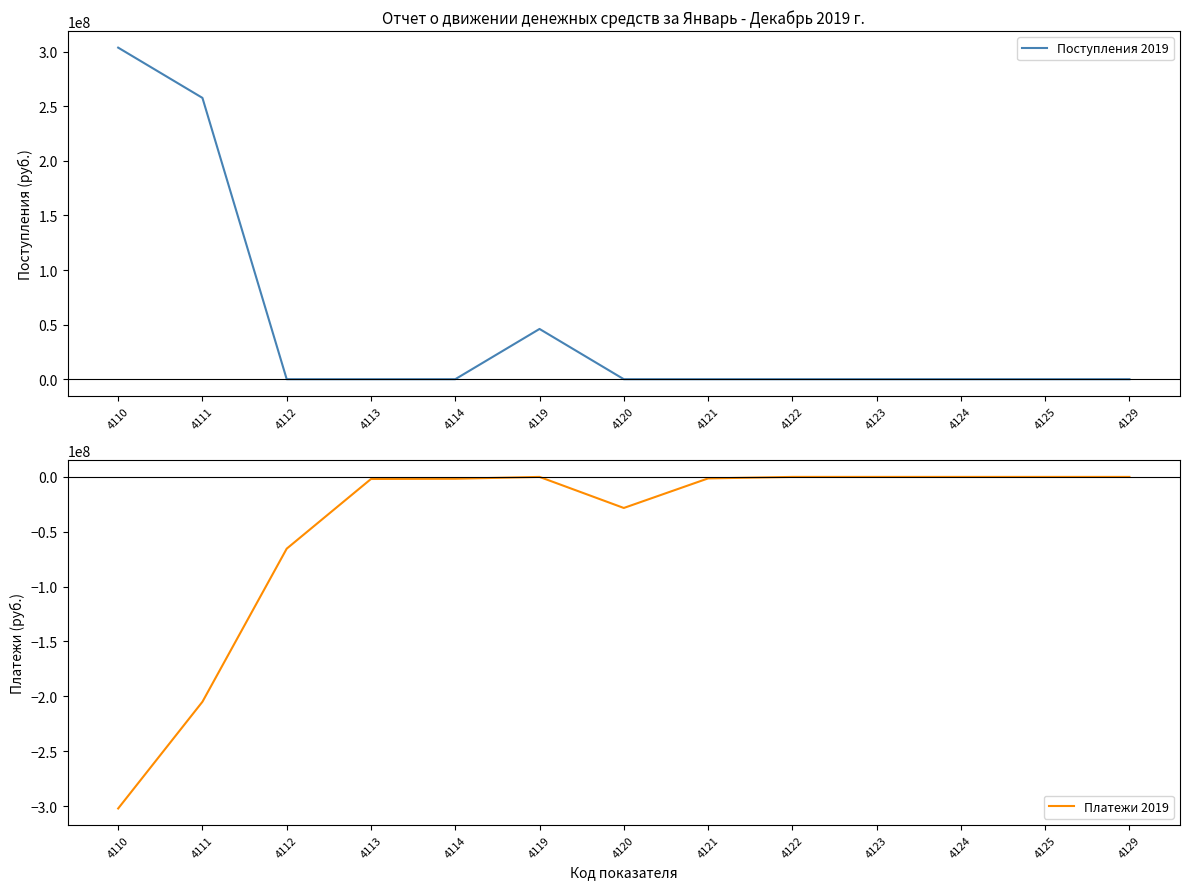

At 4122, list the series in order from smallest to largest.

Поступления 2019, Платежи 2019